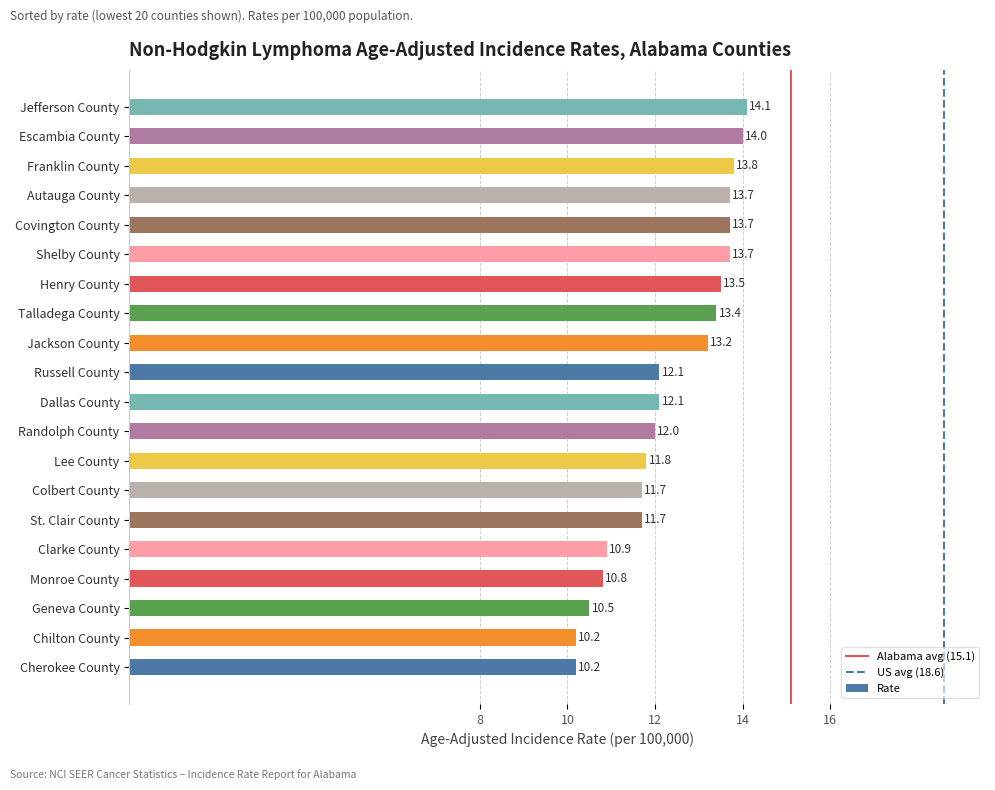

What is the minimum value shown in the chart?

10.2